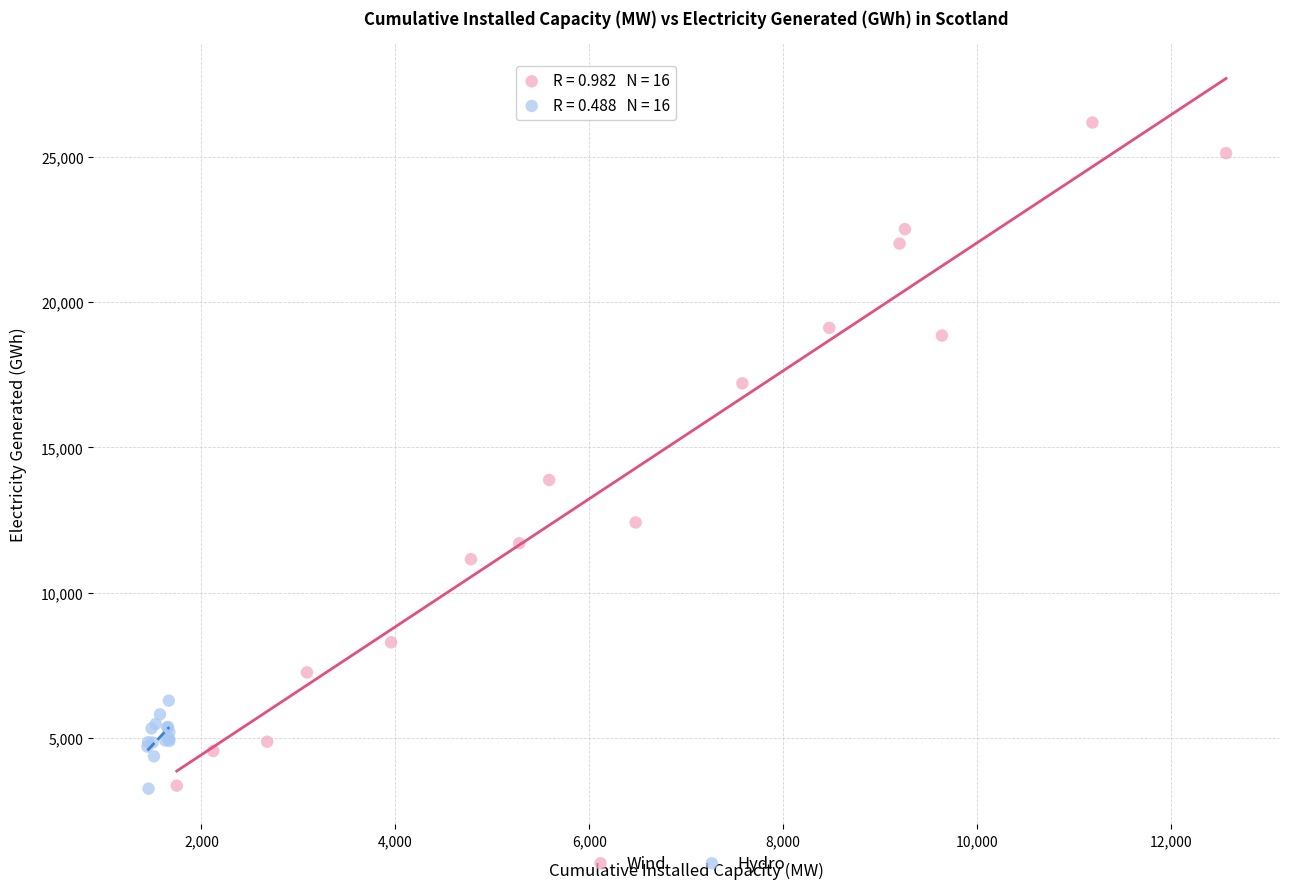

Which series has the widest spread of Y values?

Wind